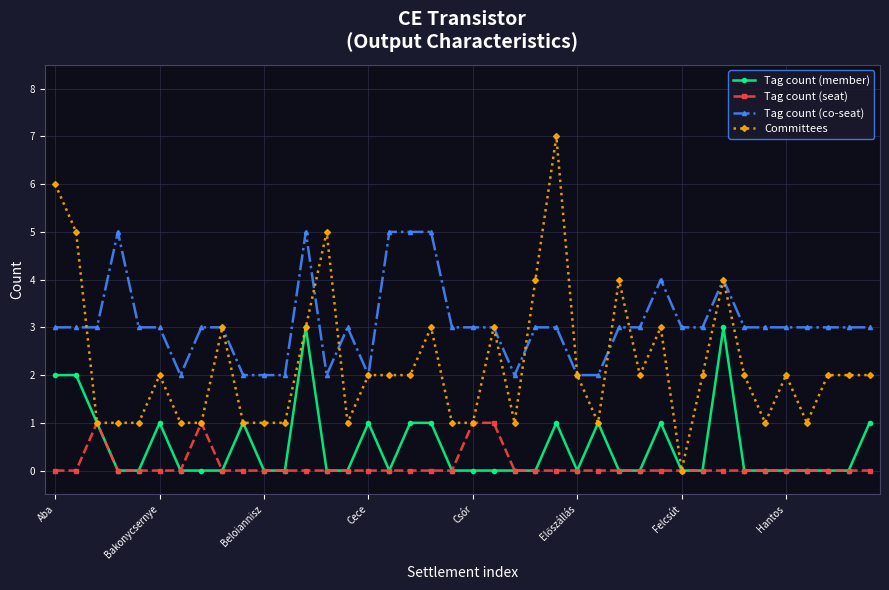

True or false: Tag count (seat) and Tag count (co-seat) intersect in this chart.

False